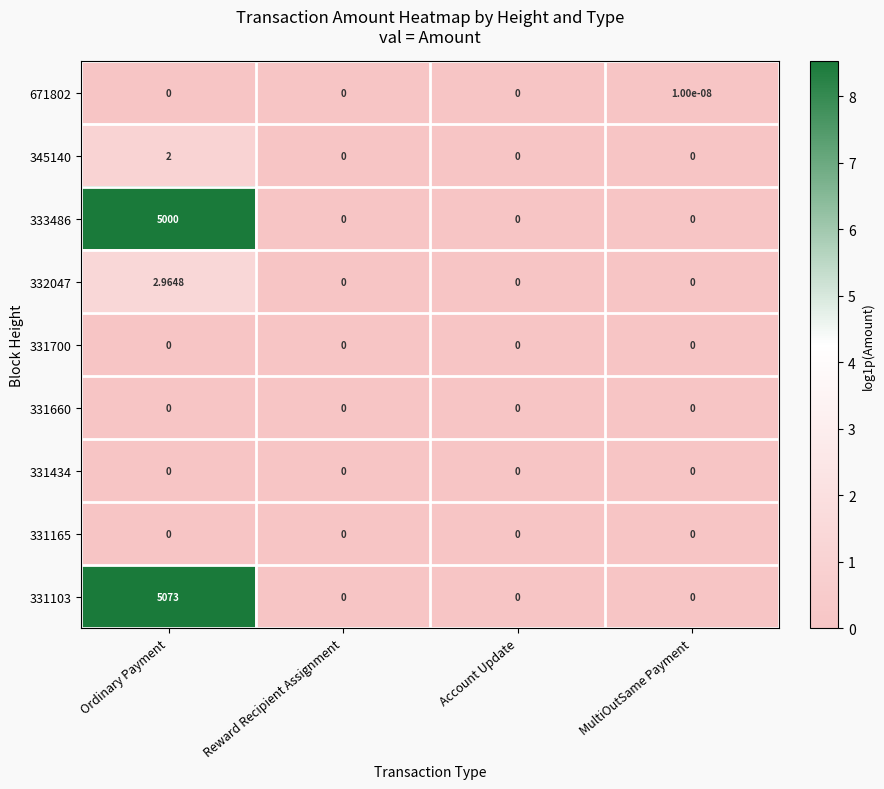

Is the value of 345140 at Ordinary Payment greater than the value of 331434 at Ordinary Payment?

Yes